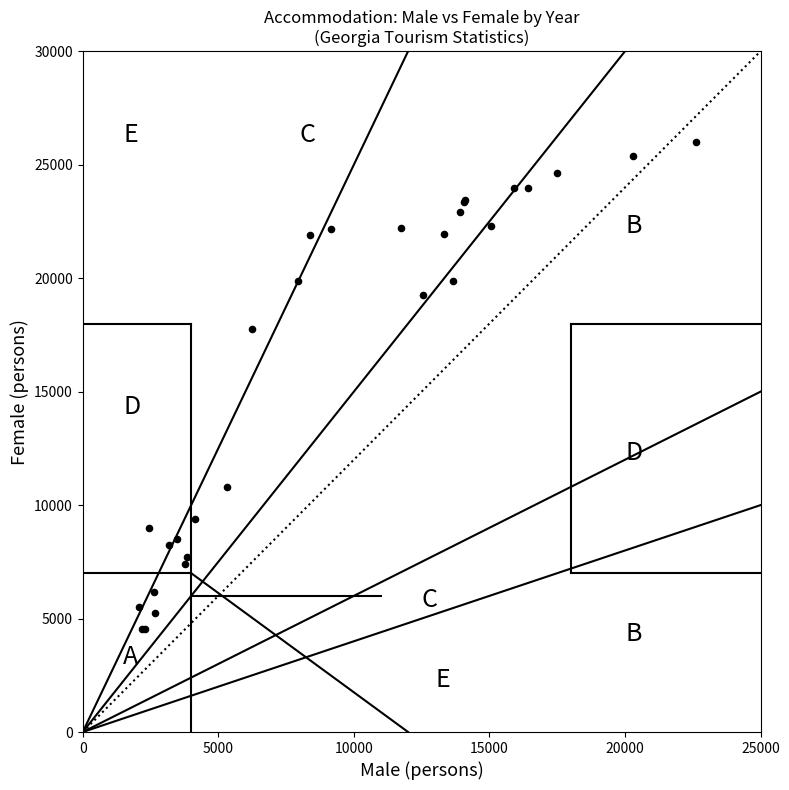

What Y value in the scatter plot is closest to 15262?

17755